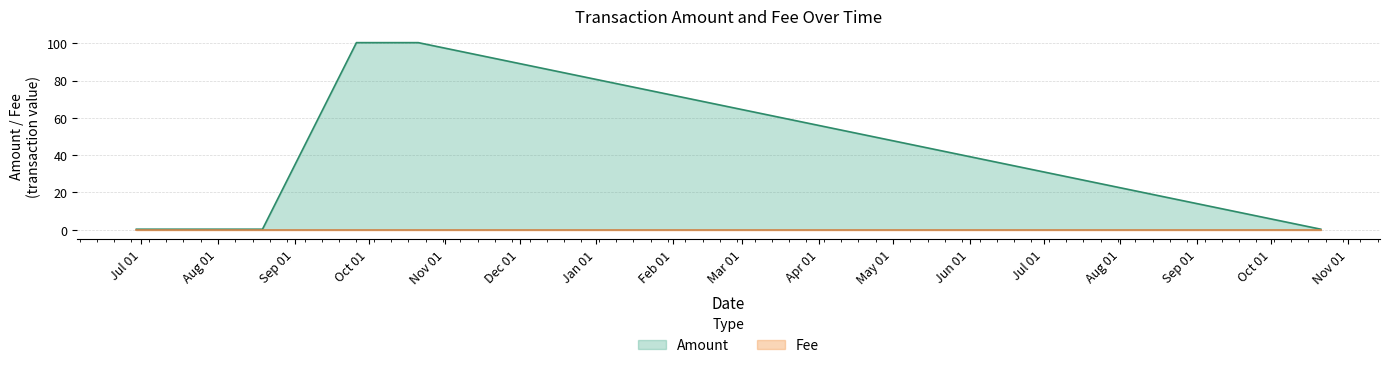

What is the difference between the second highest and minimum values?

100.0